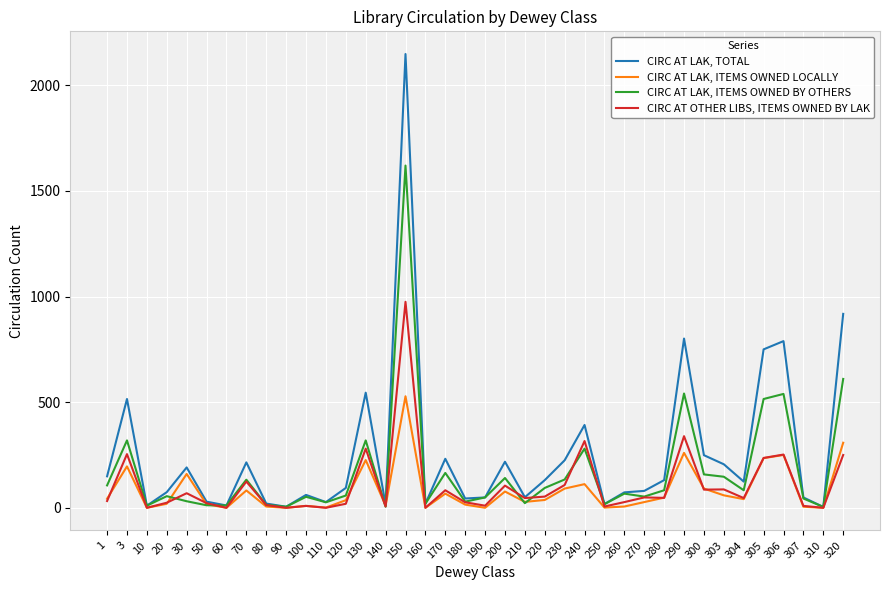

In CIRC AT LAK, TOTAL, how many points are higher than both neighbors (excluding endpoints)?

11